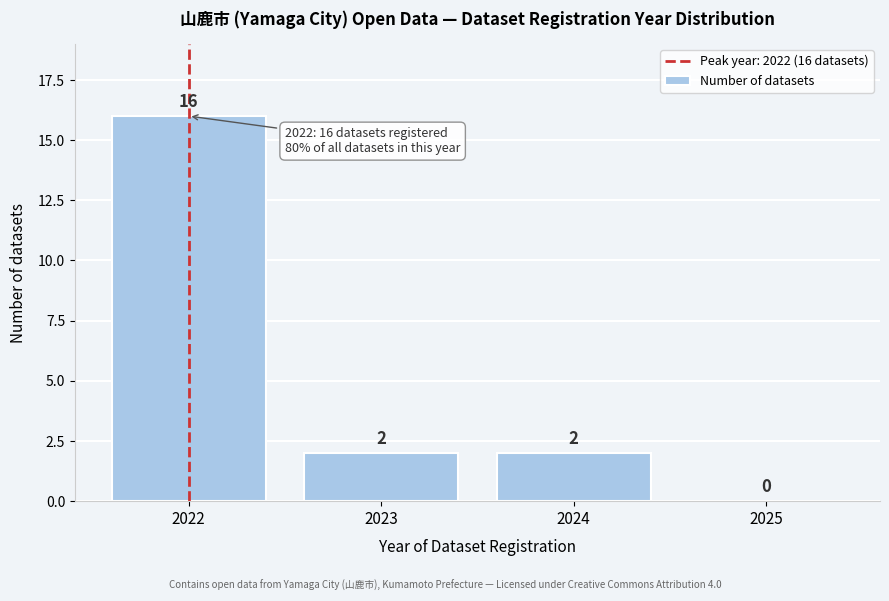

Reading left to right, transcribe all the data shown in this chart.

2022=16	2023=2	2024=2	2025=0